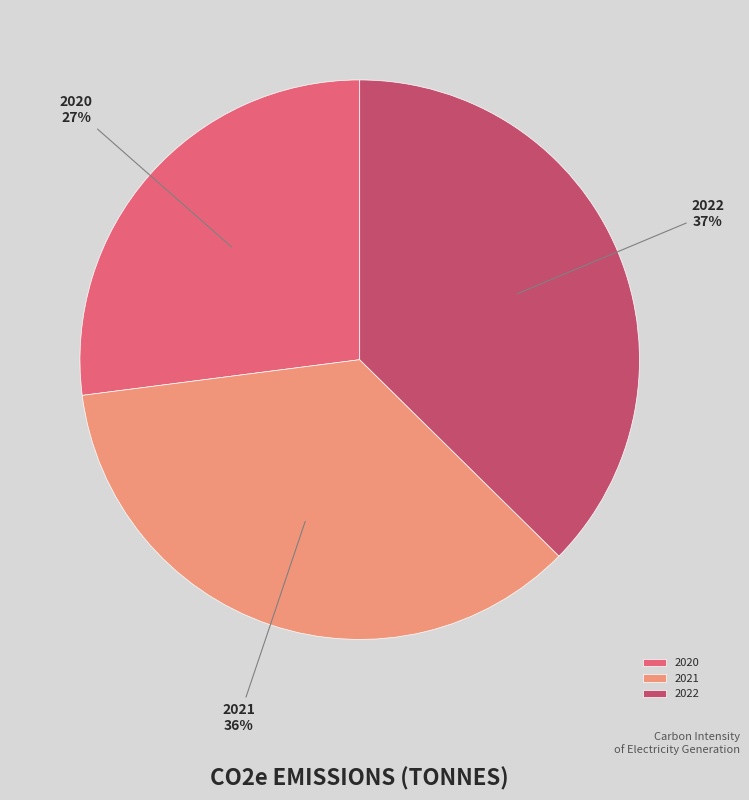

Does 2021 represent more than half of the total?

No